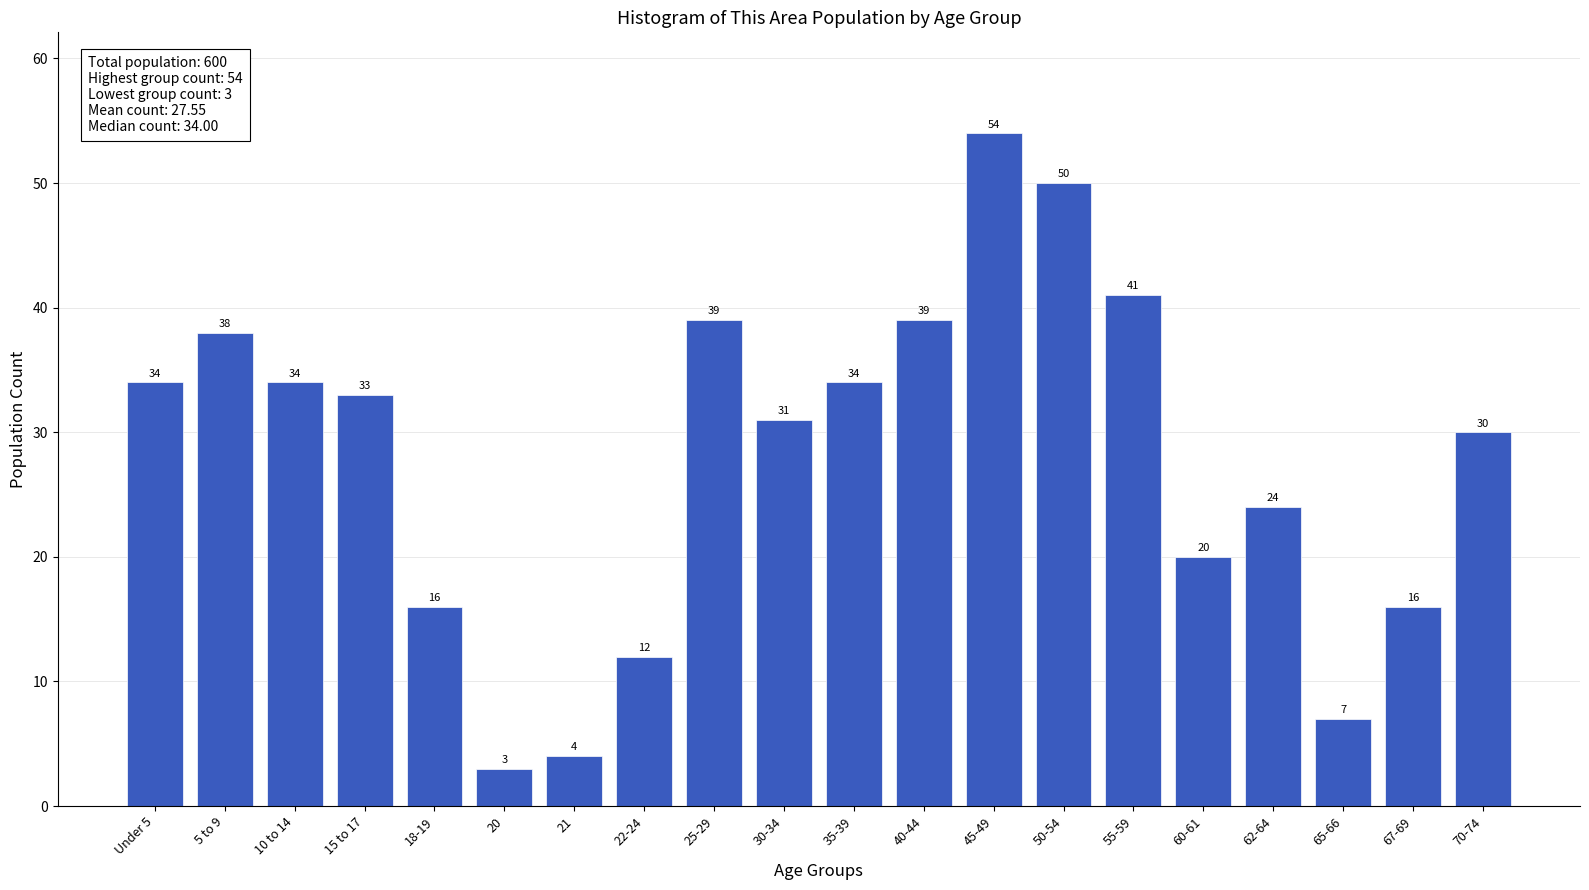

Reading left to right, list all the values displayed in this chart.

34	38	34	33	16	3	4	12	39	31	34	39	54	50	41	20	24	7	16	30